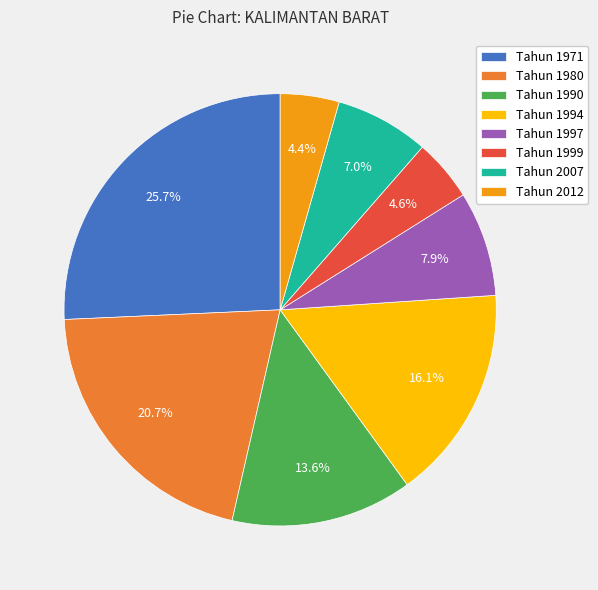

What is the ratio of the value at Tahun 2012 to the value at Tahun 1994?

0.3